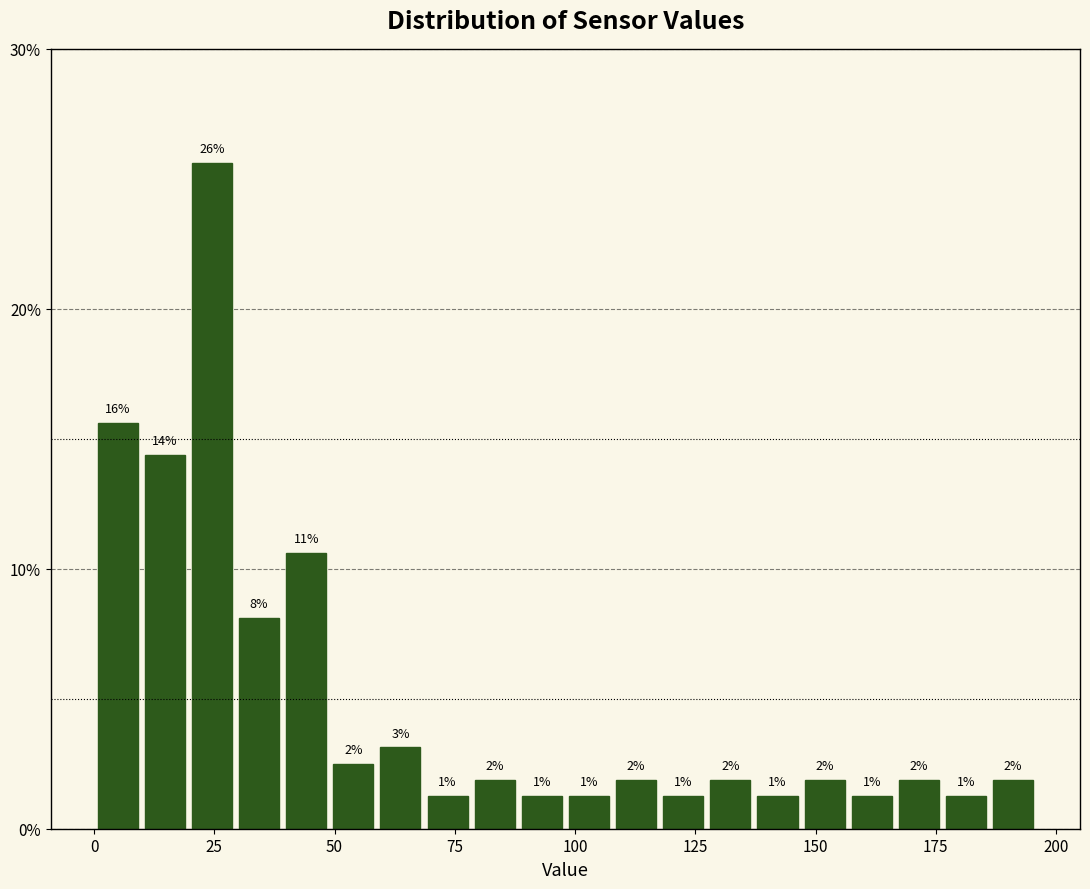

Around what value on the x-axis is the tallest bar? Give the approximate position of its centre, as read against the axis.

25